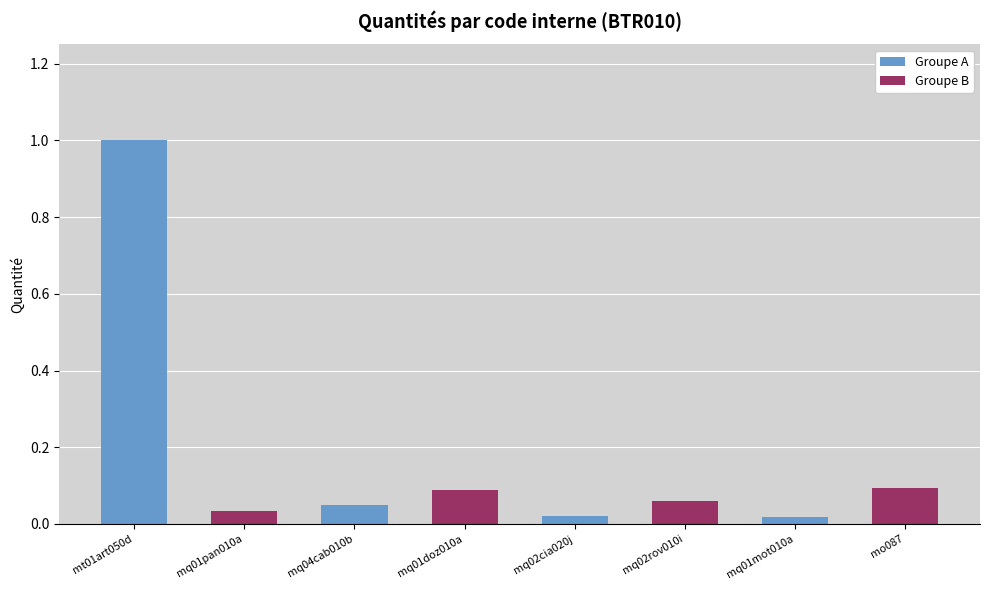

Is it true that Groupe A equals 0.0 at mq04cab010b?

False